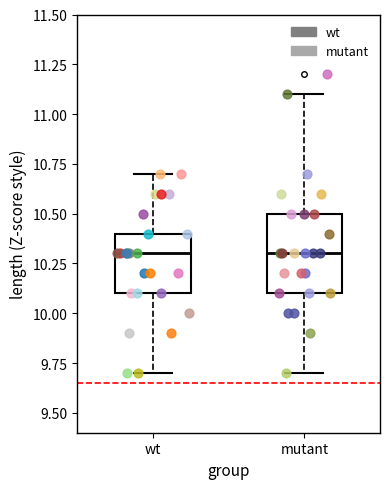

Where does the lower whisker of the box for mutant end on the y-axis? The values are not printed on the chart, so give them approximately, as read against the axis.

9.7